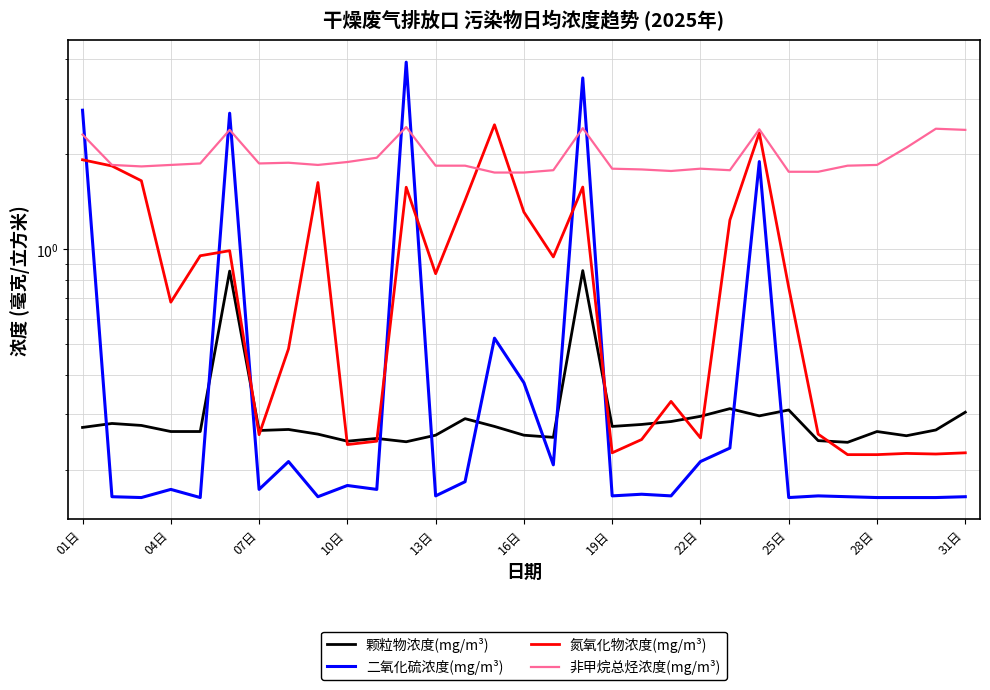

How many data points does each series have?

31